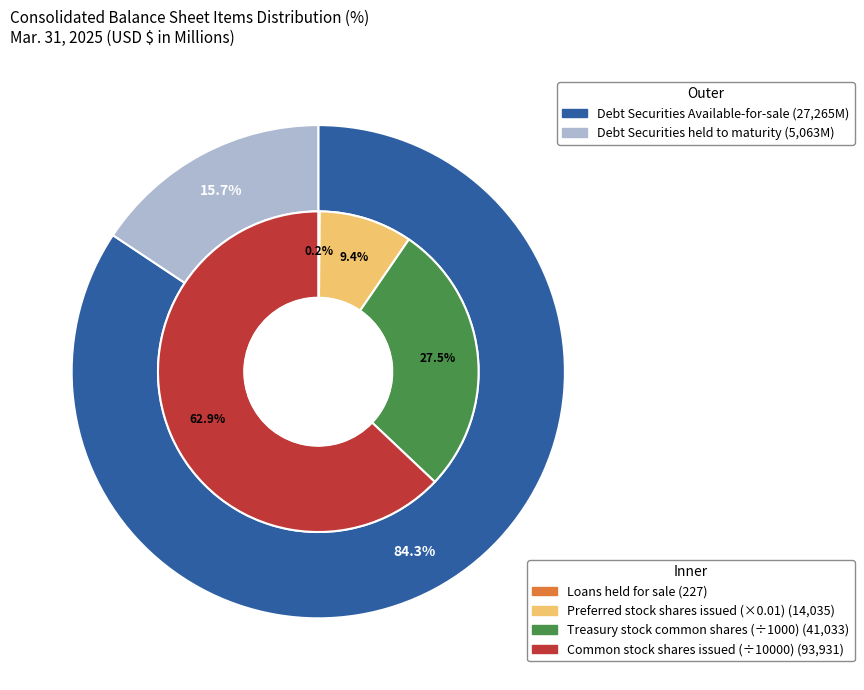

Is there a majority slice in this chart?

Yes